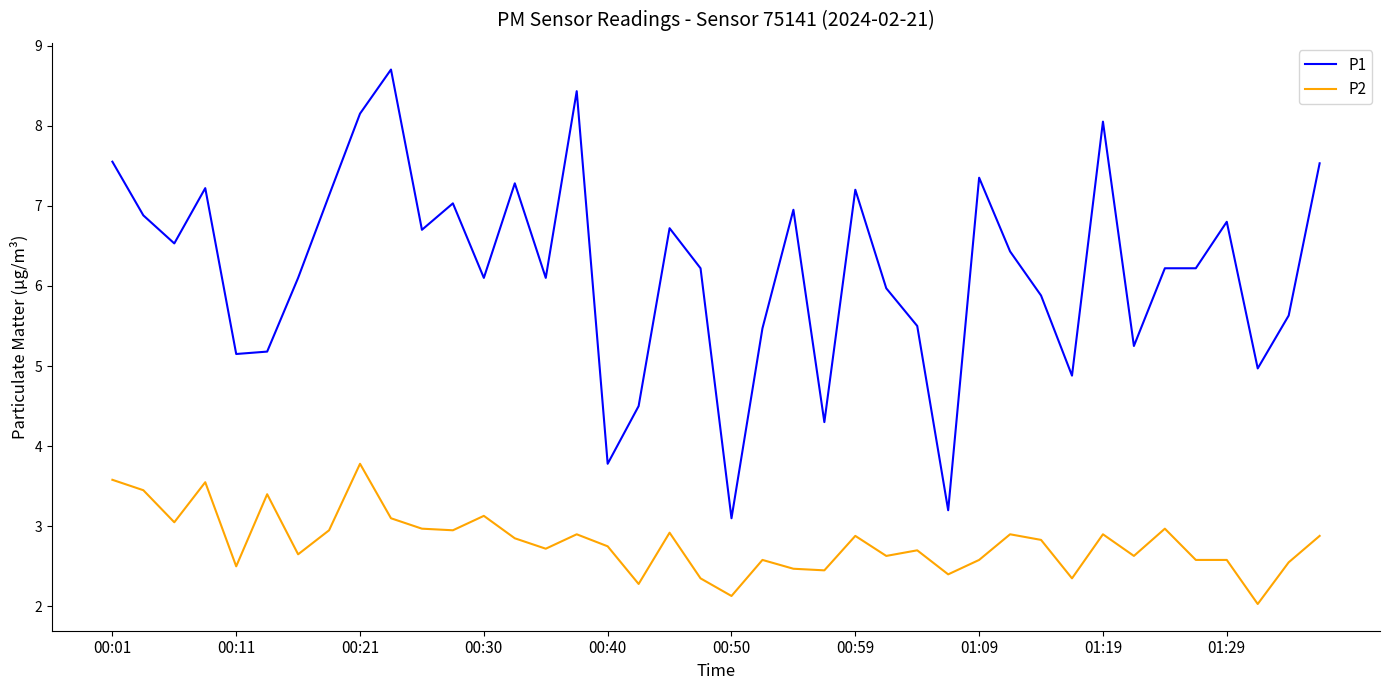

Is this an area chart (filled region under the line)?

No